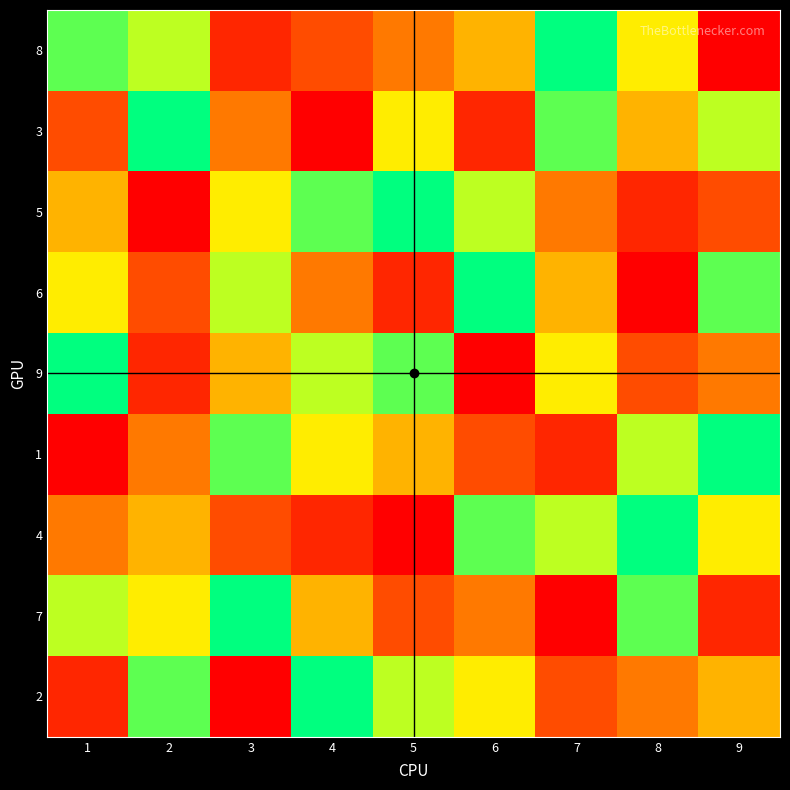

Reading left to right, list all the values displayed in this chart.

8: 1=8	2=7	3=2	4=3	5=4	6=5	7=9	8=6	9=1
3: 1=3	2=9	3=4	4=1	5=6	6=2	7=8	8=5	9=7
5: 1=5	2=1	3=6	4=8	5=9	6=7	7=4	8=2	9=3
6: 1=6	2=3	3=7	4=4	5=2	6=9	7=5	8=1	9=8
9: 1=9	2=2	3=5	4=7	5=8	6=1	7=6	8=3	9=4
1: 1=1	2=4	3=8	4=6	5=5	6=3	7=2	8=7	9=9
4: 1=4	2=5	3=3	4=2	5=1	6=8	7=7	8=9	9=6
7: 1=7	2=6	3=9	4=5	5=3	6=4	7=1	8=8	9=2
2: 1=2	2=8	3=1	4=9	5=7	6=6	7=3	8=4	9=5